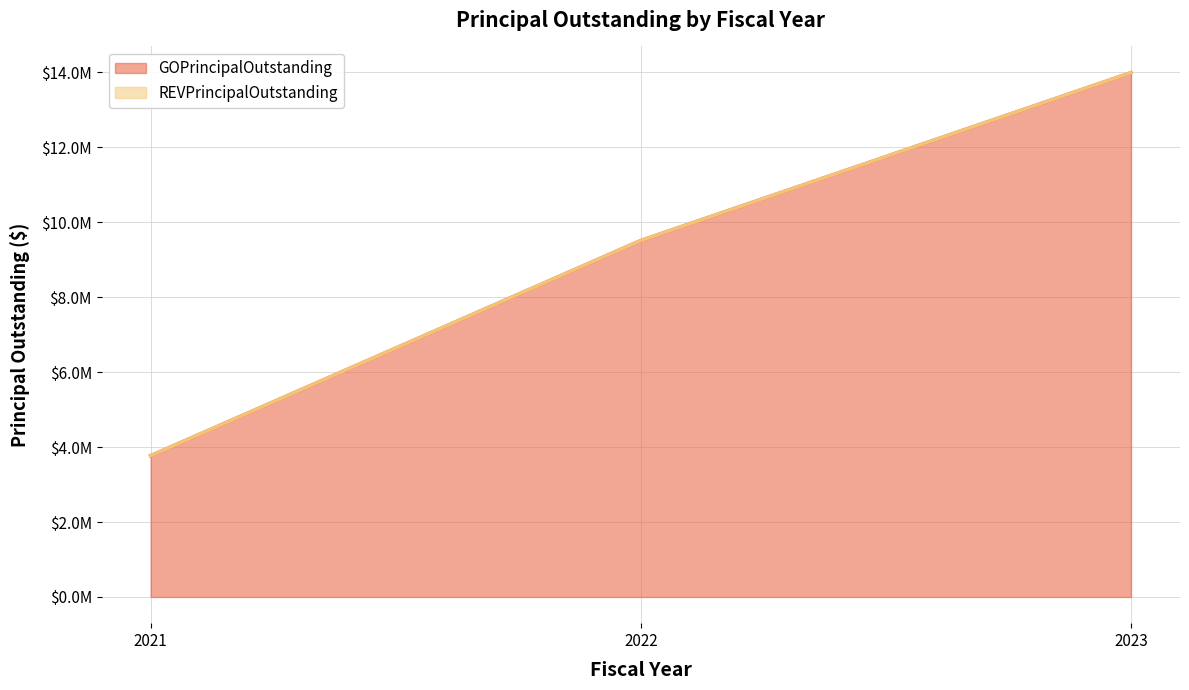

At which label does REVPrincipalOutstanding (line) reach its peak?

2023